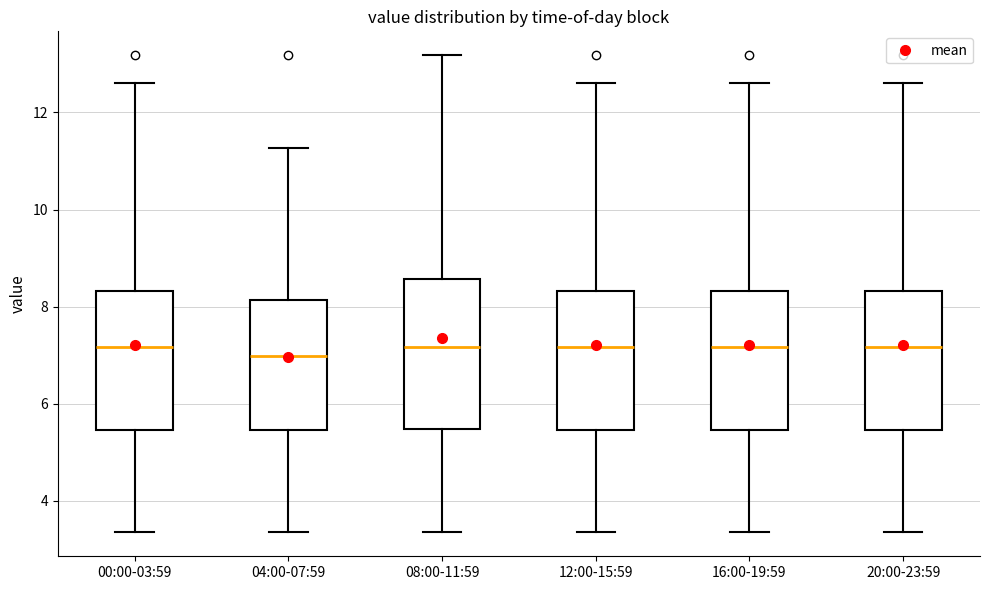

Reading left to right, read every box against the y-axis: the position of its median line, the range the box covers, and the ends of its whiskers. The values are not printed on the chart, so give them approximately, as read against the axis.

00:00-03:59: median 7.2, box 5.4 to 8.4, whiskers 3.4 to 12.6
04:00-07:59: median 7.0, box 5.4 to 8.2, whiskers 3.4 to 11.2
08:00-11:59: median 7.2, box 5.4 to 8.6, whiskers 3.4 to 13.2
12:00-15:59: median 7.2, box 5.4 to 8.4, whiskers 3.4 to 12.6
16:00-19:59: median 7.2, box 5.4 to 8.4, whiskers 3.4 to 12.6
20:00-23:59: median 7.2, box 5.4 to 8.4, whiskers 3.4 to 12.6